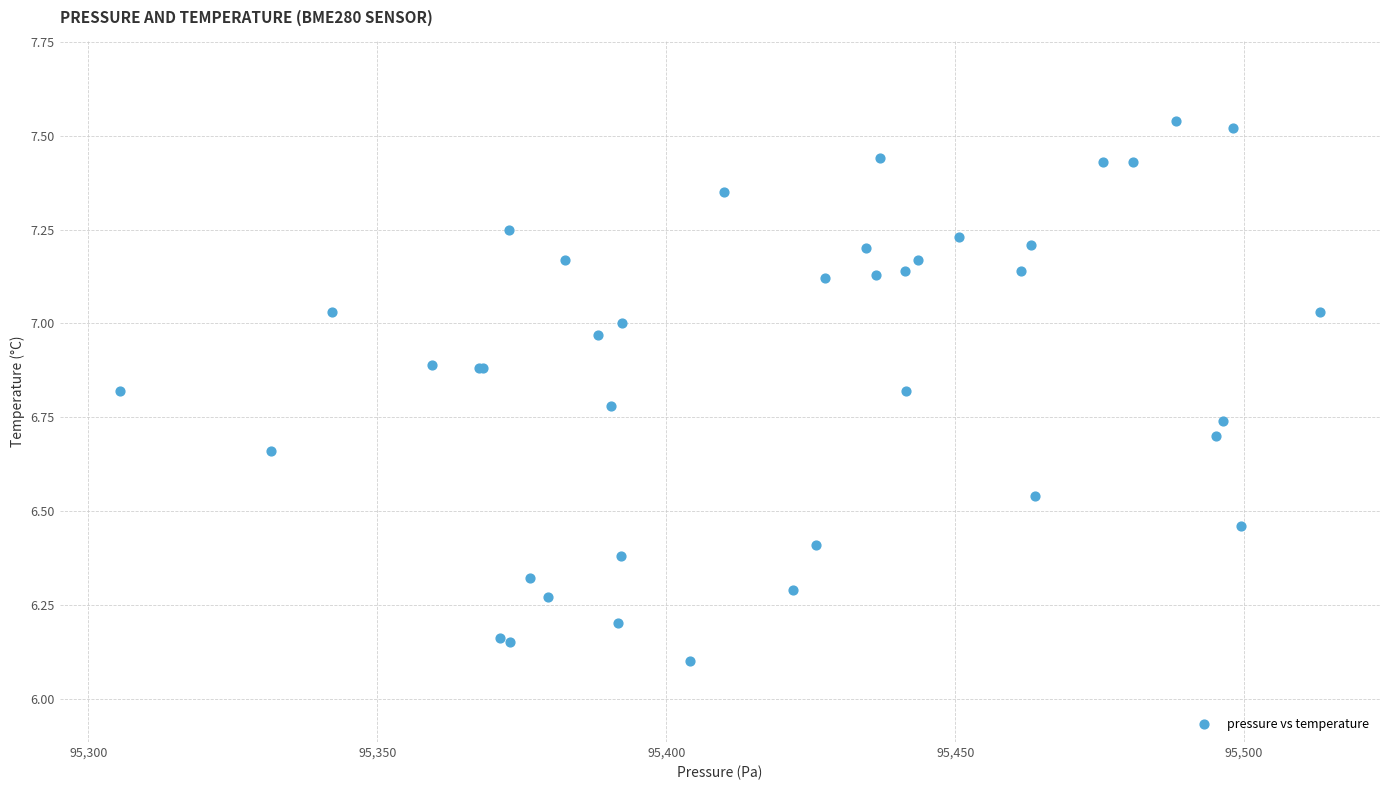

What Y value in the scatter plot is closest to 6?

6.1